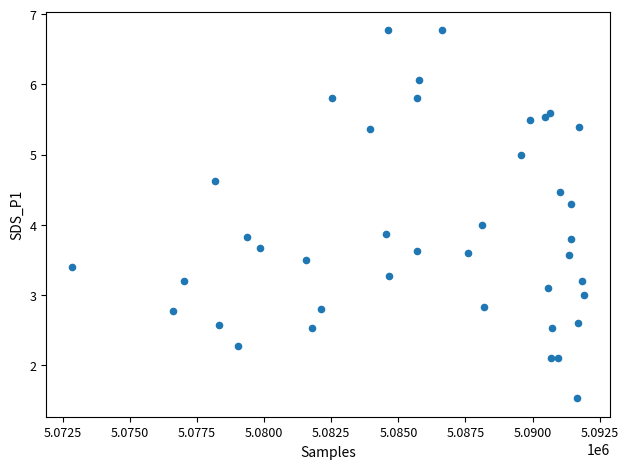

What is the range of Y values (max minus min)?

5.2